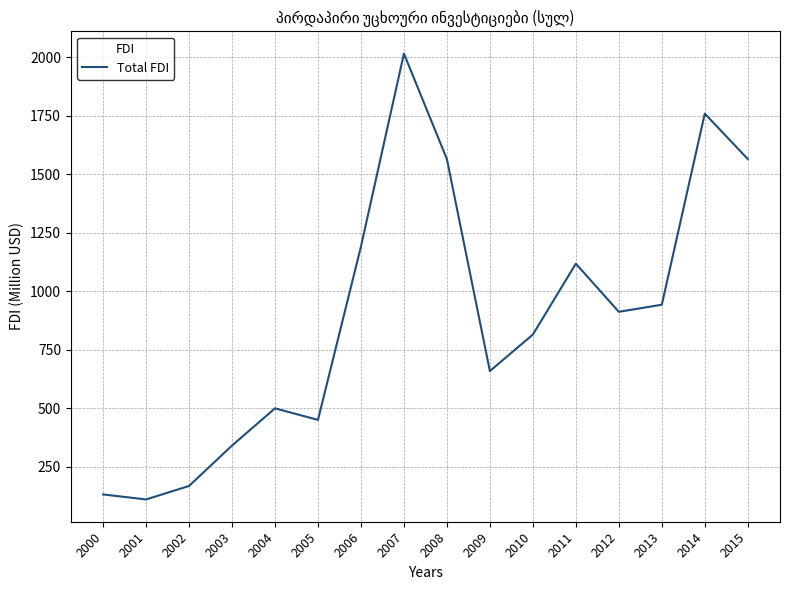

Which label corresponds to the smallest value in the chart?

2001